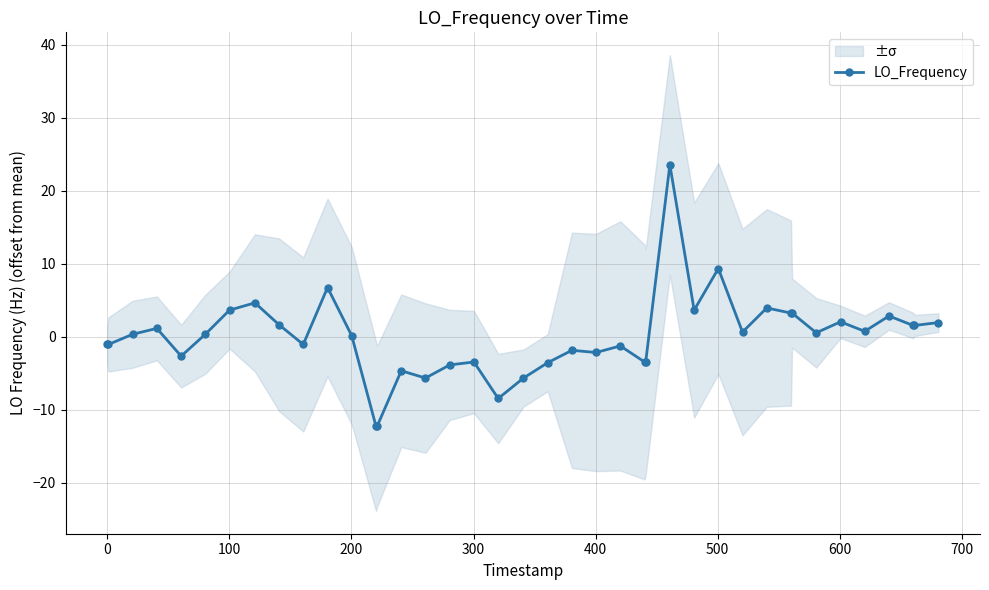

How many lines are shown in the chart?

1